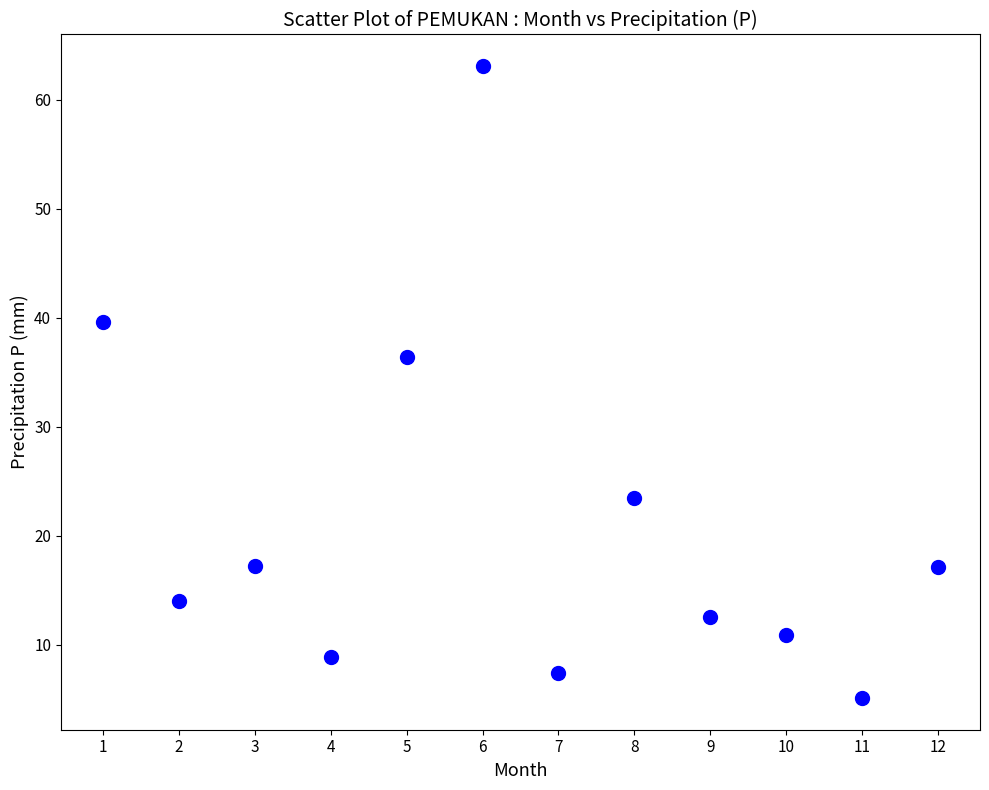

What is the average X value?

6.5